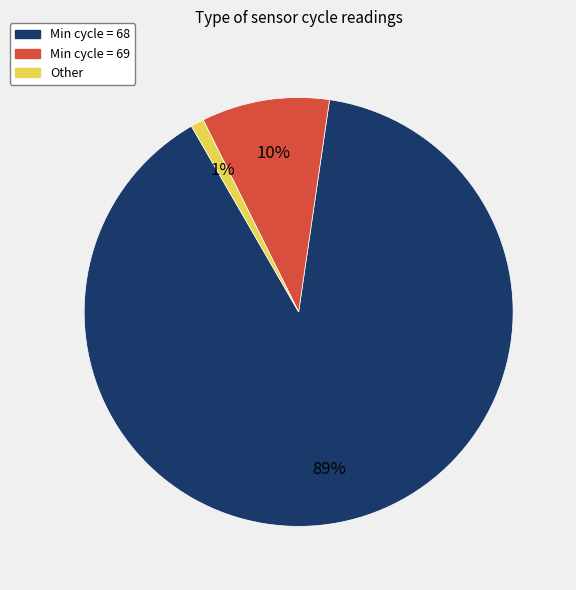

Is the sum of Other and Min cycle = 69 greater than half?

No